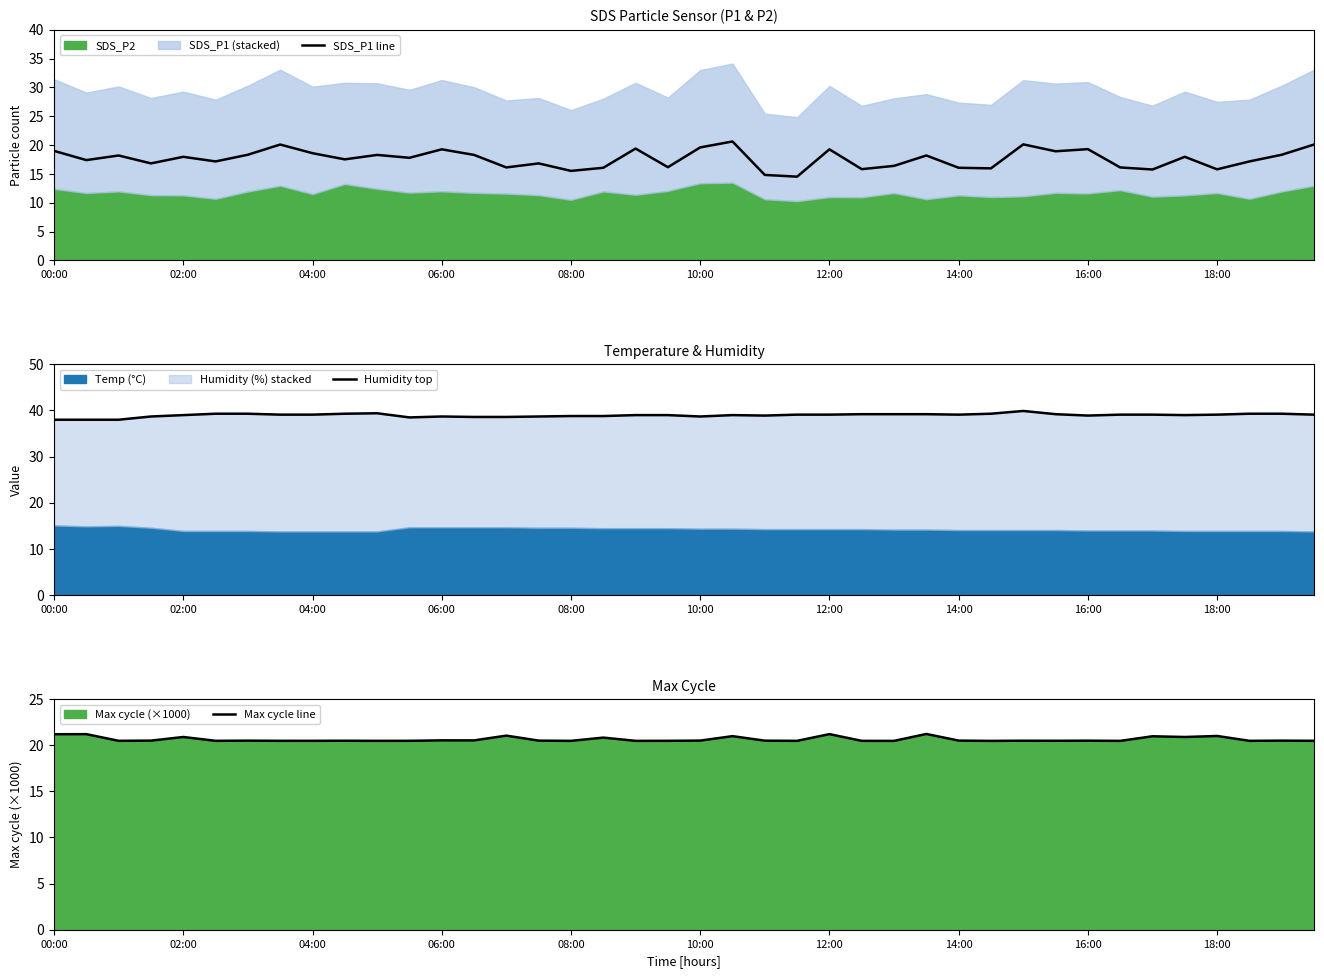

Between 00:00 and 14, which series saw the biggest shift?

SDS_P1 line